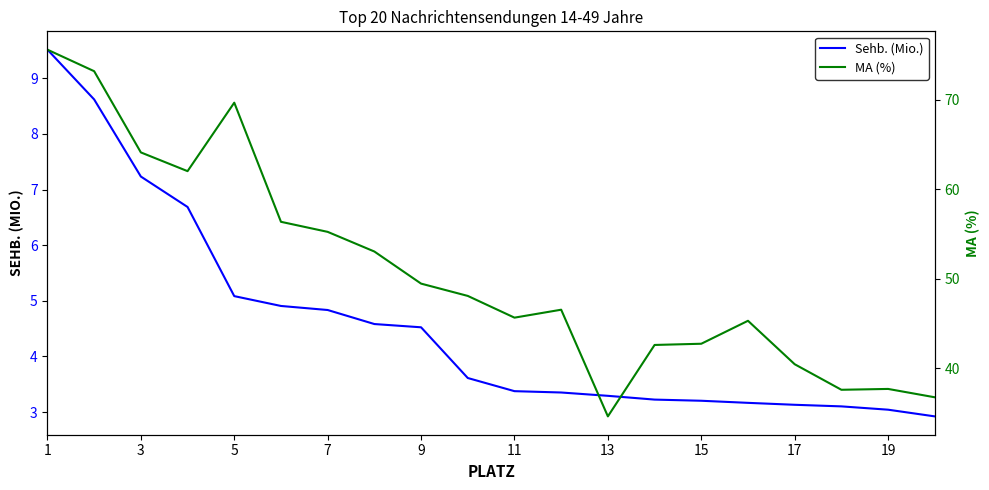

Is it true that Sehb. (Mio.) equals 3.2 at 15?

True